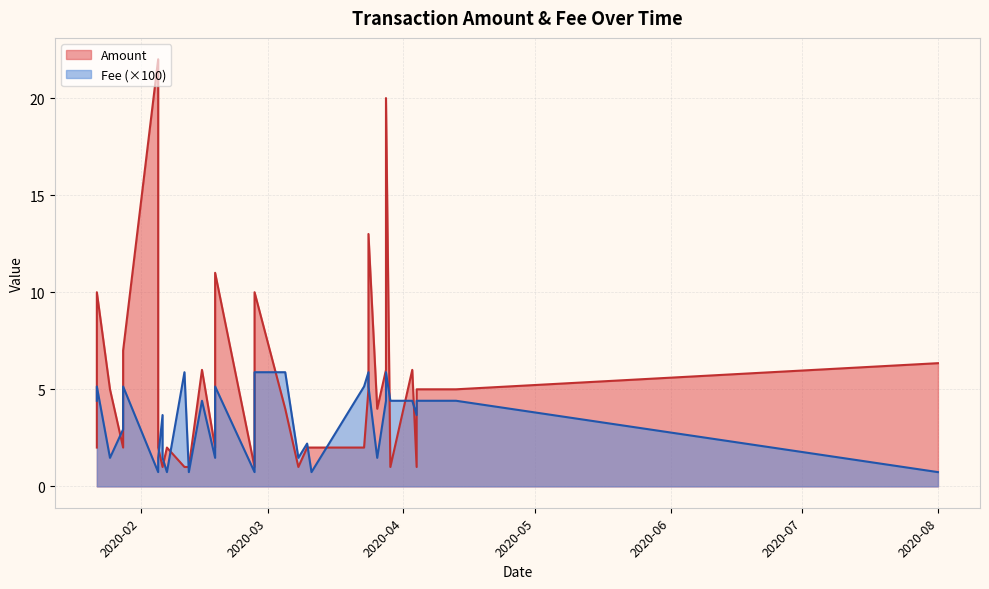

What is the total value across all series at 26?

22.0